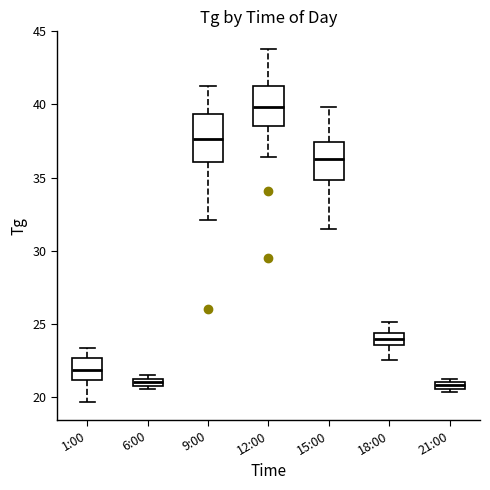

Comparing the boxes themselves (not the whiskers), which one is the tallest?

9:00